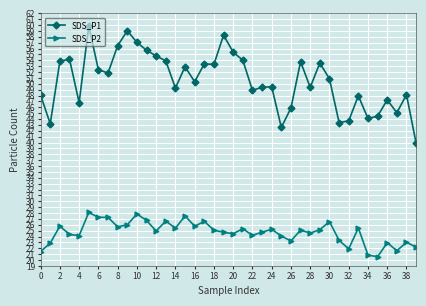

List the series in order of their overall mean, lowest first.

SDS_P2, SDS_P1